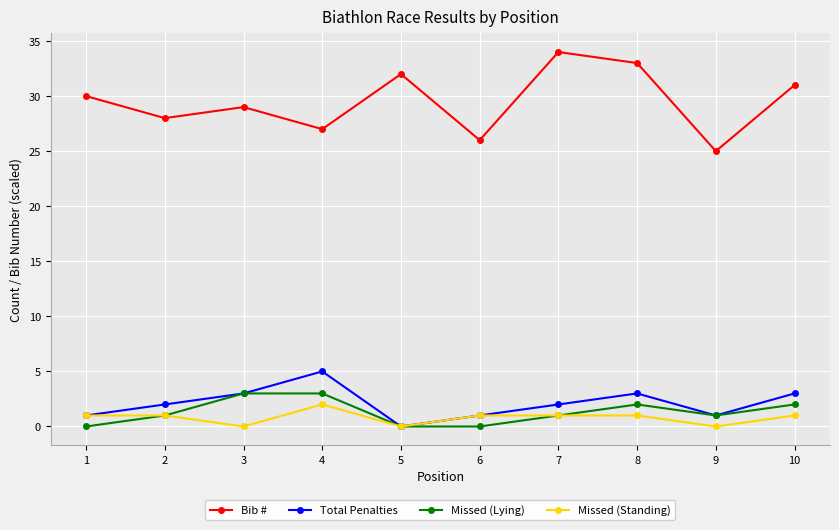

At how many categories does at least one series exceed 15?

10